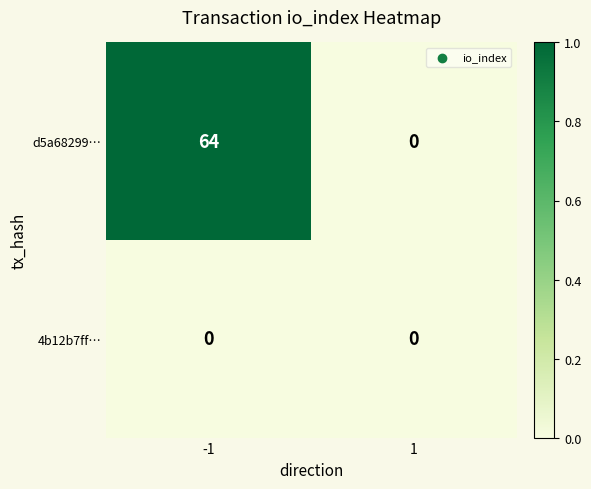

What is the maximum value shown in the chart?

64